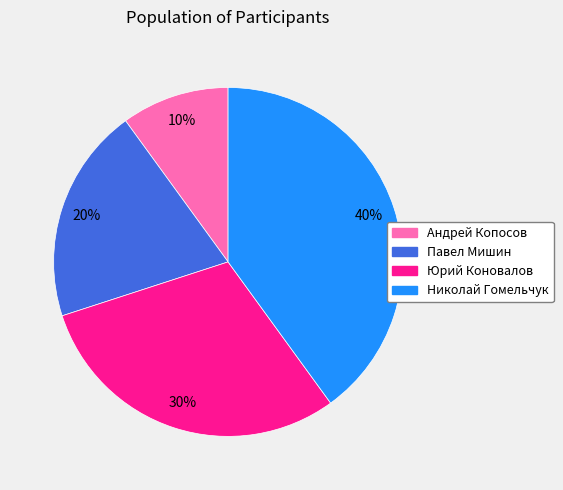

What is the ratio of the value at Юрий Коновалов to the value at Павел Мишин?

1.5